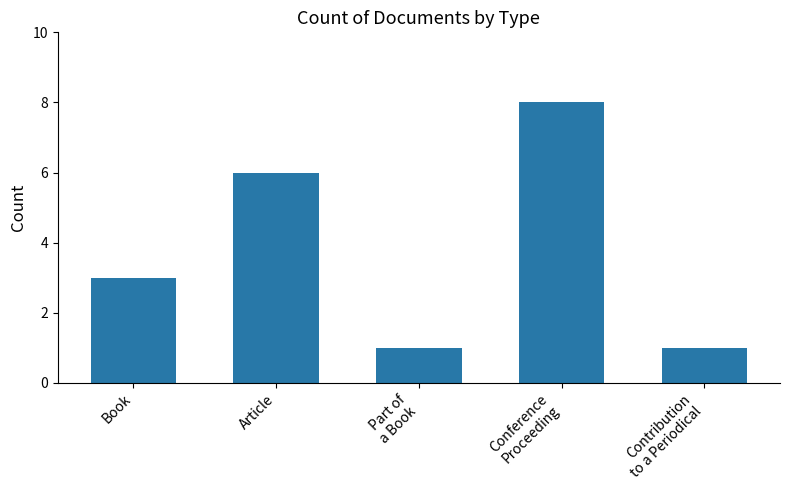

What is the sum of the values at Conference
Proceeding and Contribution
to a Periodical?

9